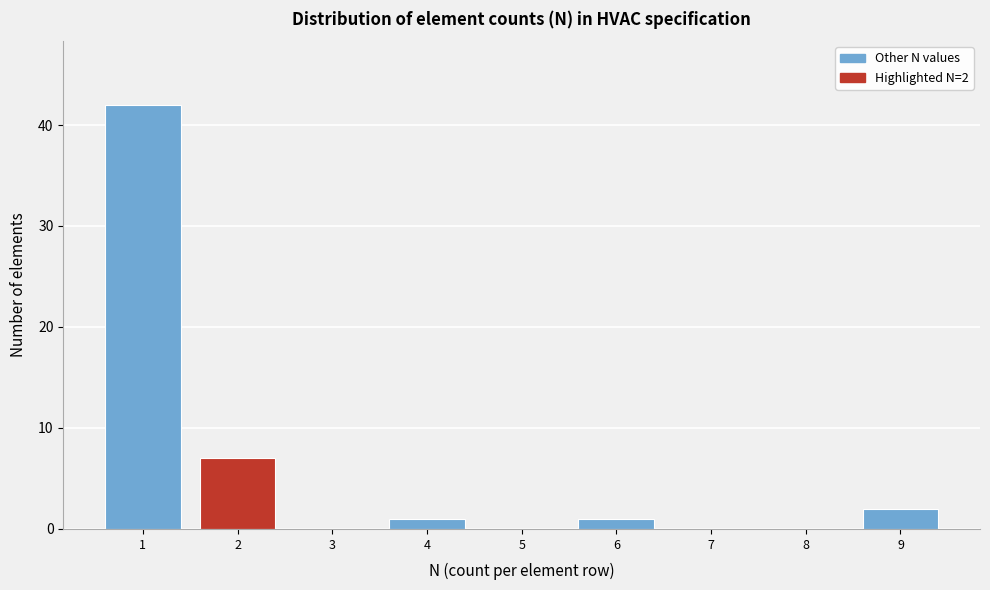

Over which range of the x-axis is the bar tallest?

0.5 to 1.5